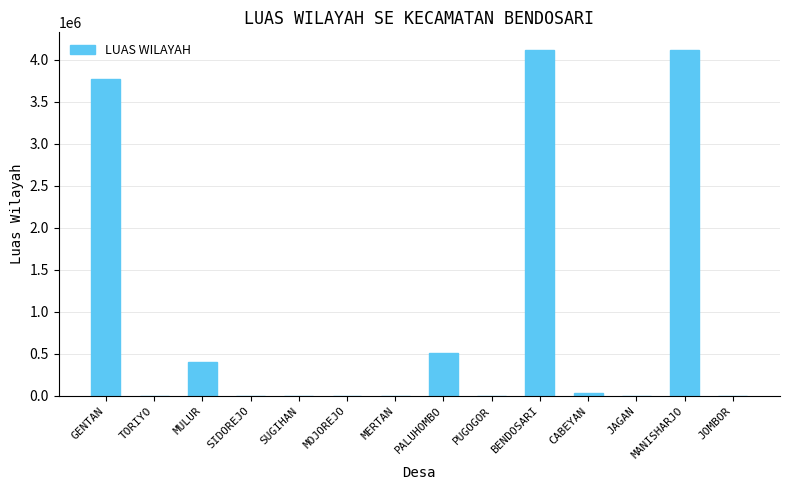

The value at MANISHARJO is 4109988. True or false?

True